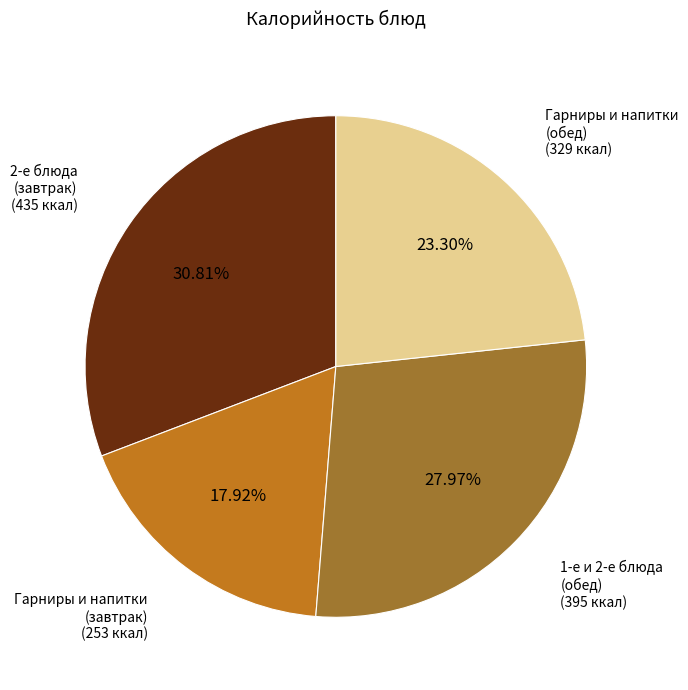

Is there any slice that represents more than half of the pie?

No